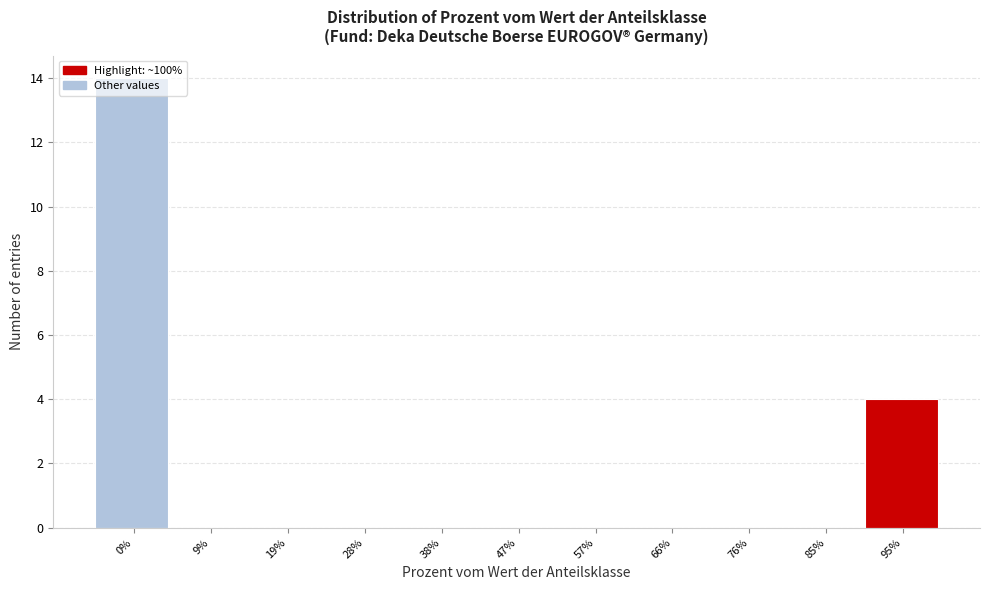

Is it true that the value at 19% is 0?

True